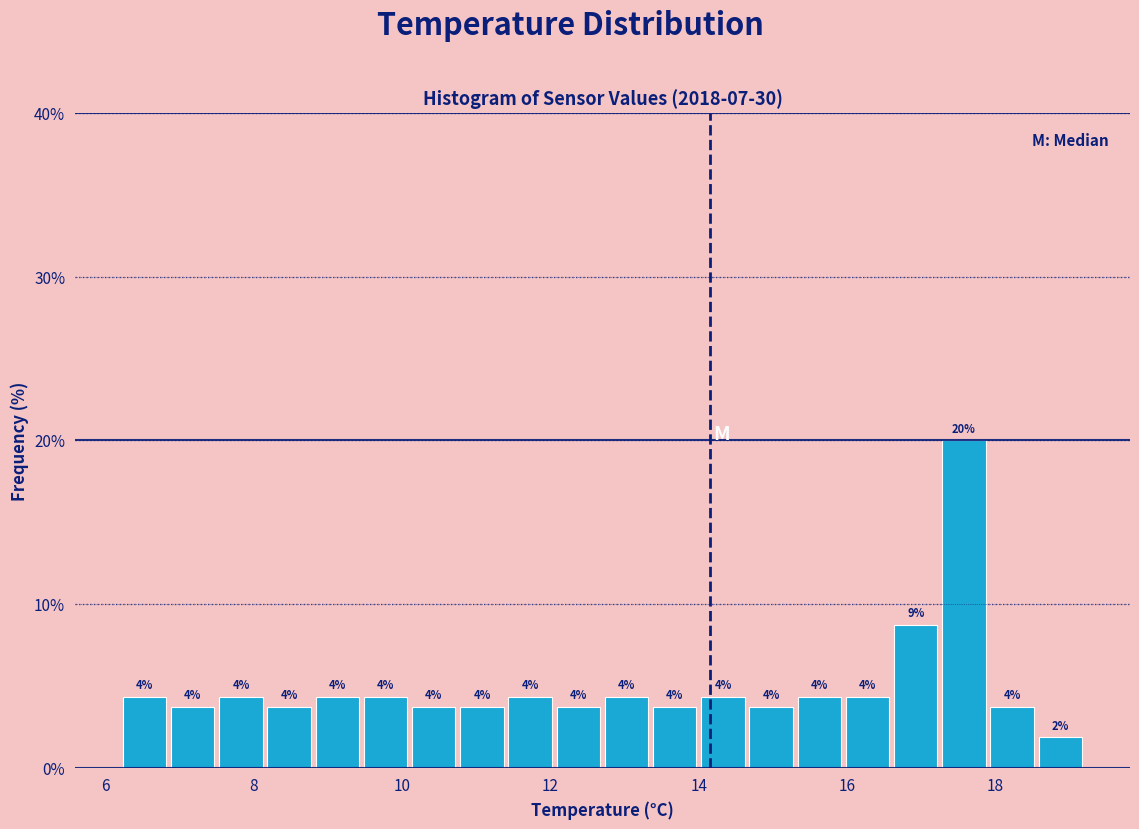

Around what value on the x-axis is the tallest bar? Give the approximate position of its centre, as read against the axis.

17.6